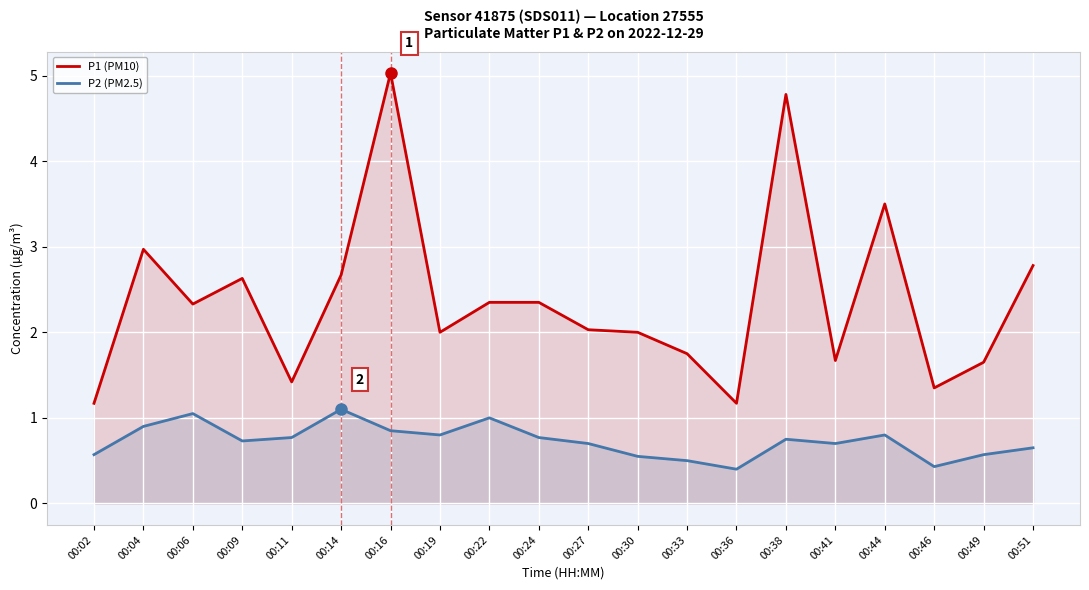

Rank the categories by P2 (PM2.5) value from lowest to highest.

00:36, 00:46, 00:33, 00:30, 00:02, 00:49, 00:51, 00:27, 00:41, 00:09, 00:38, 00:11, 00:24, 00:19, 00:44, 00:16, 00:04, 00:22, 00:06, 00:14